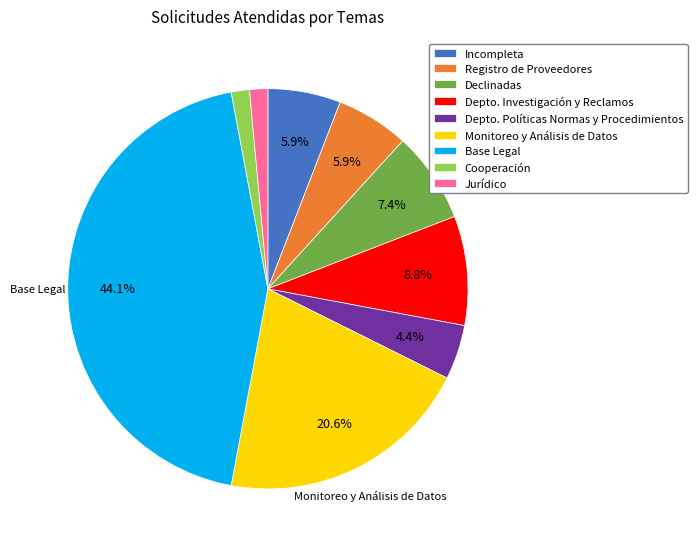

How many segments does this pie chart have?

9